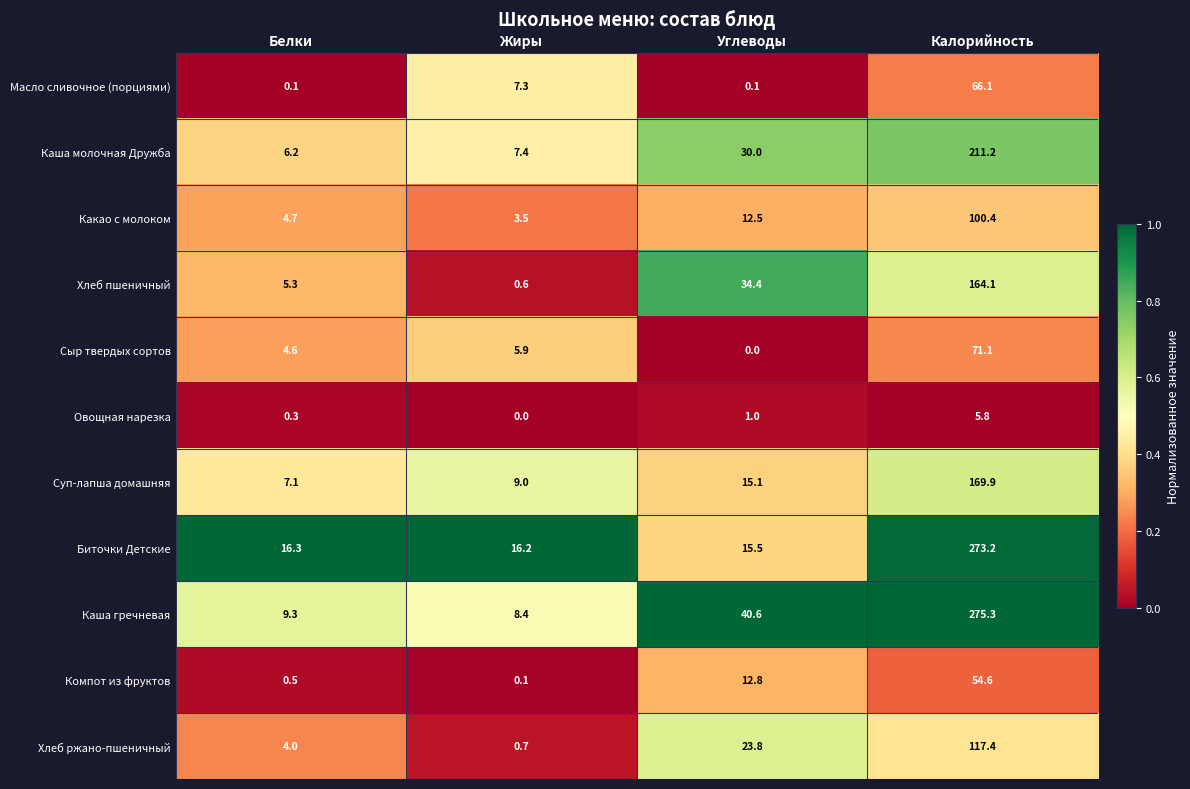

What is the sum of all Суп-лапша домашняя values?

201.1